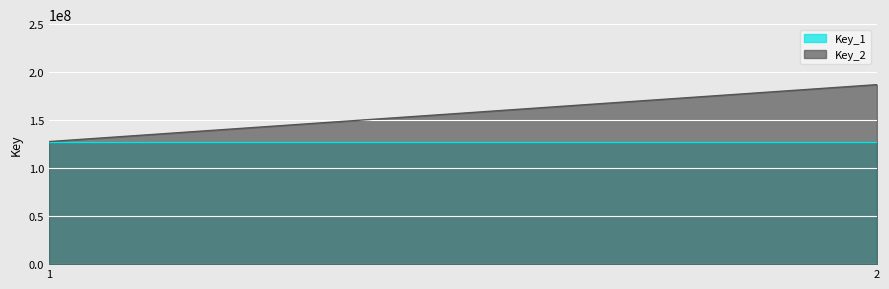

What is the sum of the Key_2 values at 1 and 2?

314668448